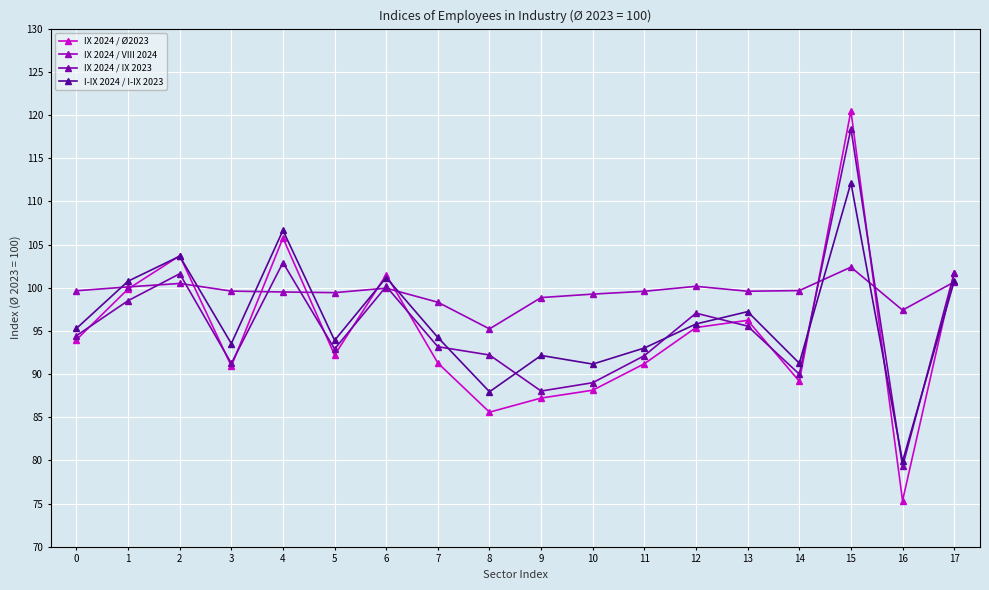

Count the number of categories in the chart.

18